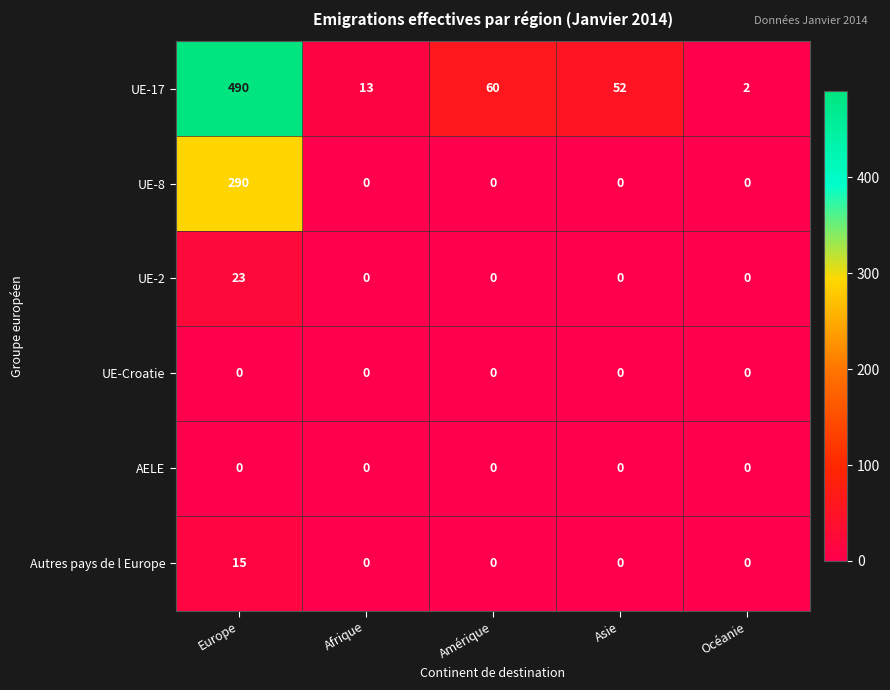

Count the number of data series in this chart.

6